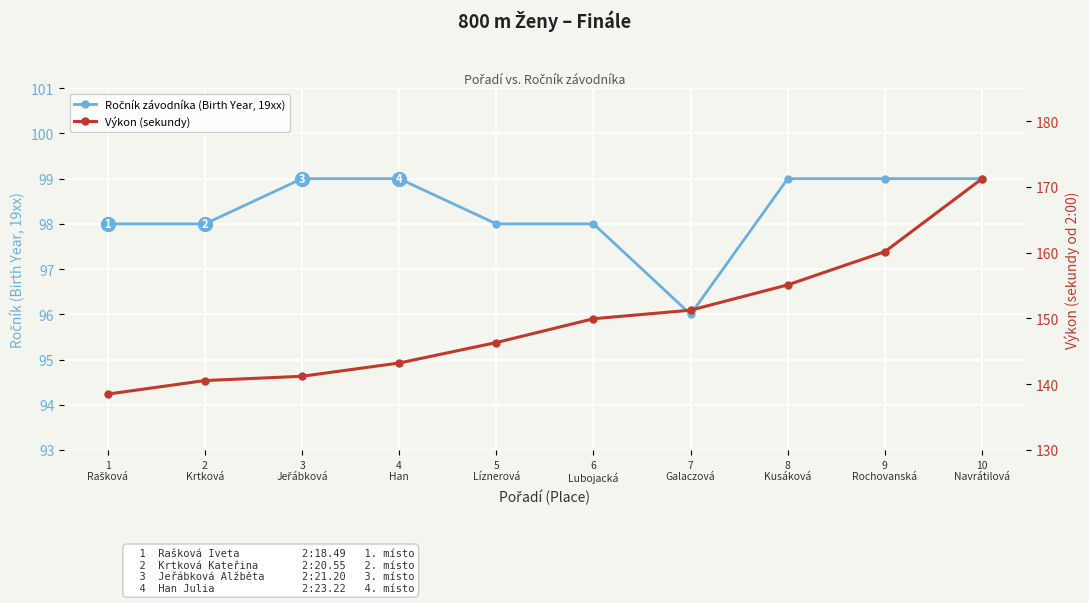

Reading left to right, list all the values displayed in this chart.

Ročník závodníka (Birth Year, 19xx): 1
Rašková=98.0	2
Krtková=98.0	3
Jeřábková=99.0	4
Han=99.0	5
Líznerová=98.0	6
Lubojacká=98.0	7
Galaczová=96.0	8
Kusáková=99.0	9
Rochovanská=99.0	10
Navrátilová=99.0
Výkon (sekundy): 1
Rašková=138.5	2
Krtková=140.6	3
Jeřábková=141.2	4
Han=143.2	5
Líznerová=146.3	6
Lubojacká=149.9	7
Galaczová=151.2	8
Kusáková=155.1	9
Rochovanská=160.2	10
Navrátilová=171.2